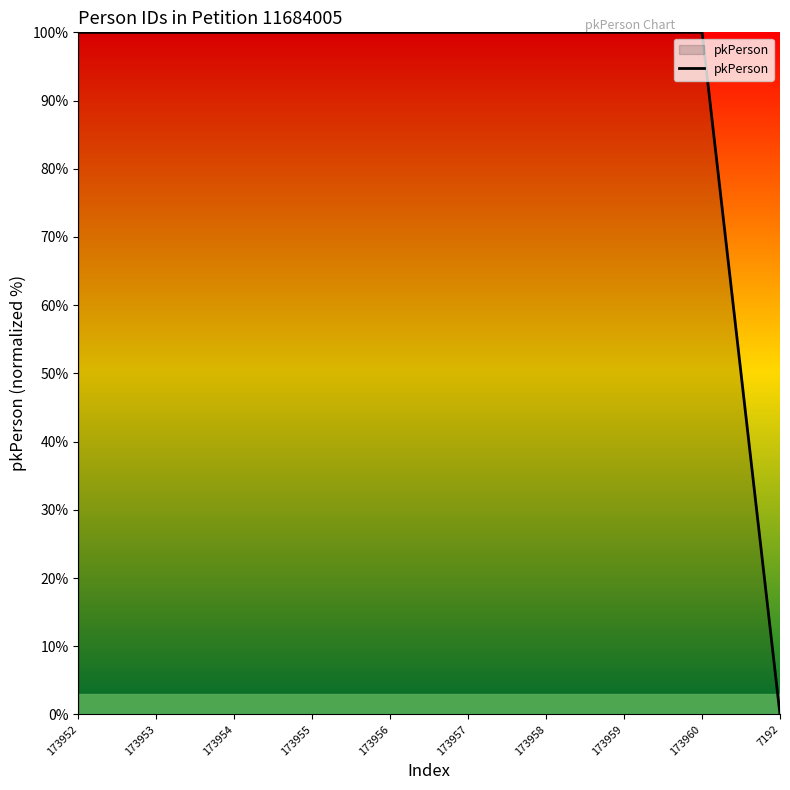

How many positive values are there?

9